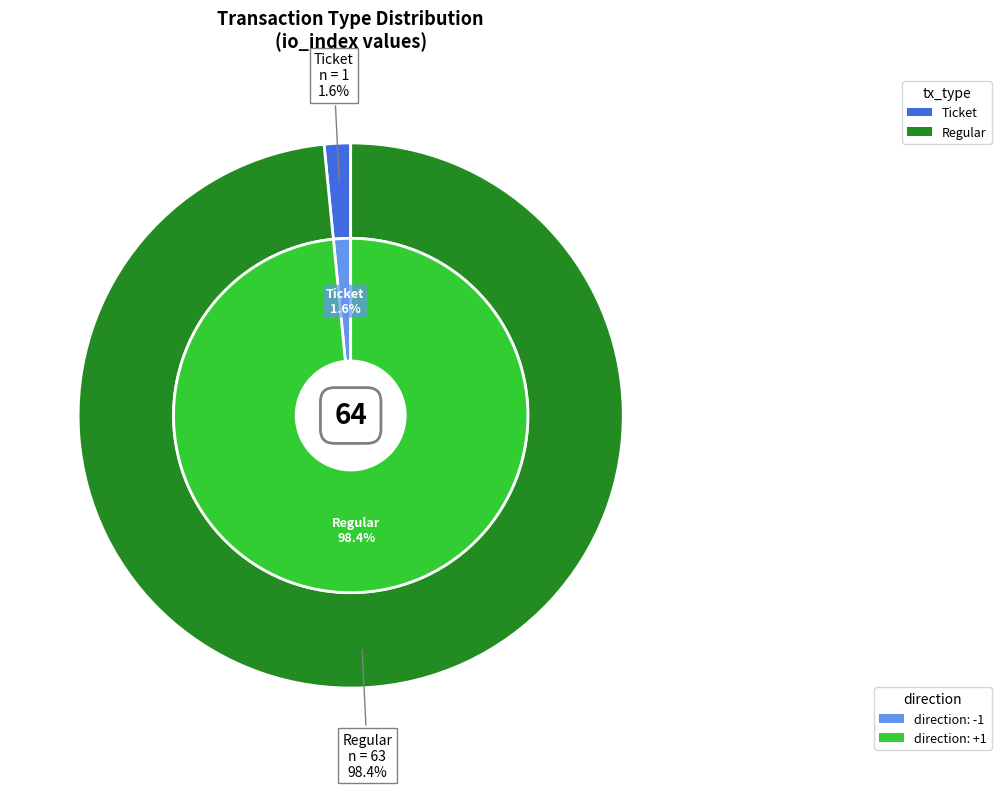

To the nearest percent, what portion does Ticket represent?

2%